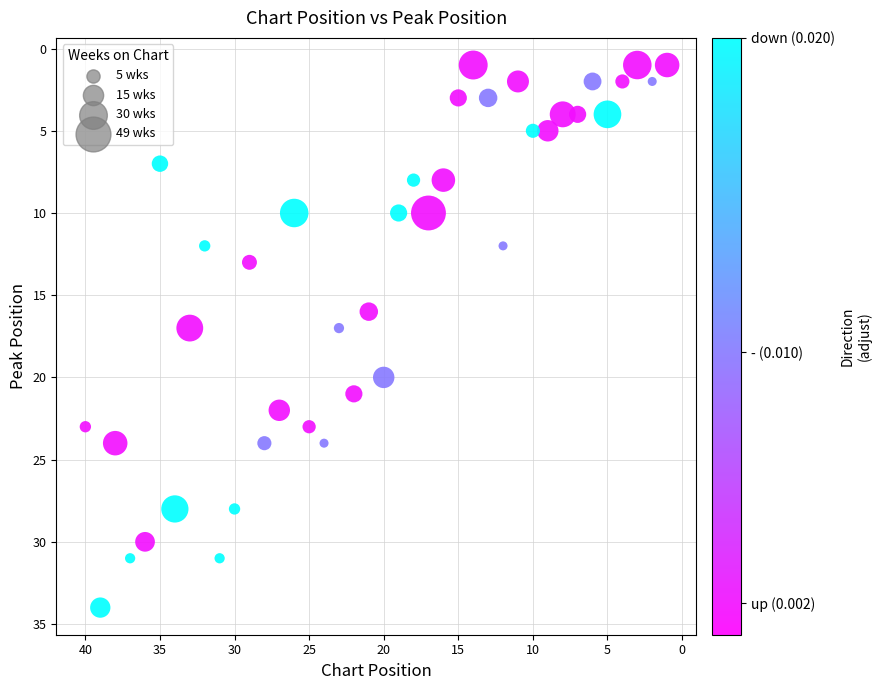

What is the range of X values (max minus min)?

39